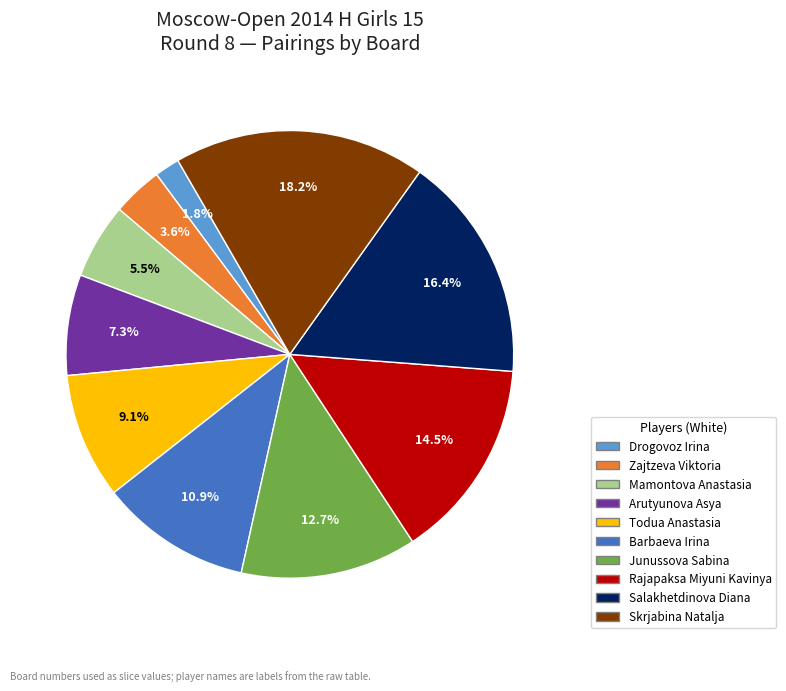

To the nearest percent, what is the average slice percentage?

10%